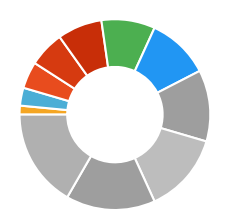

How many segments does this pie chart have?

11